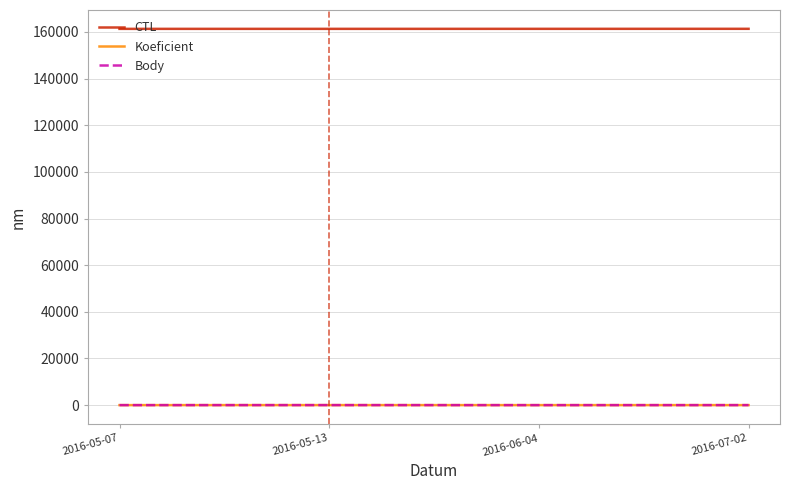

True or false: Koeficient and CTL cross at least once.

False